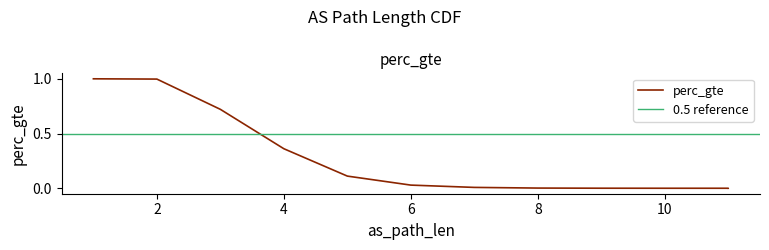

Count the number of data series in this chart.

1